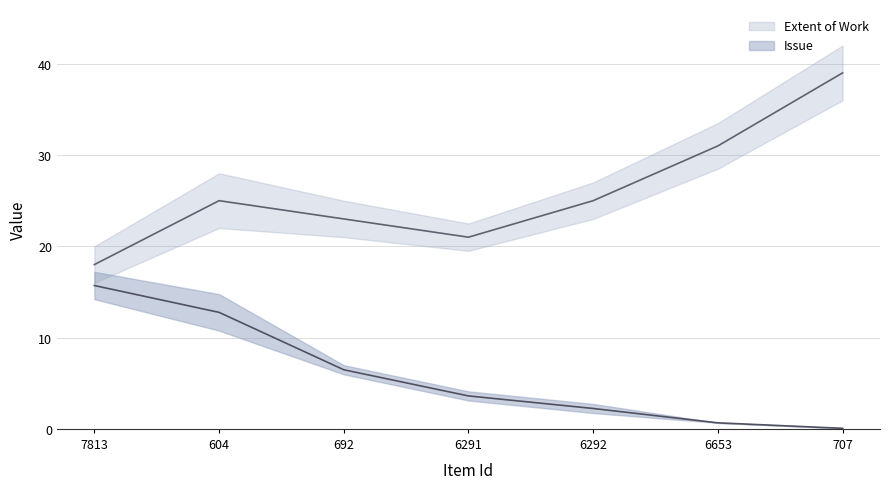

Which series has the widest spread of values?

Extent of Work